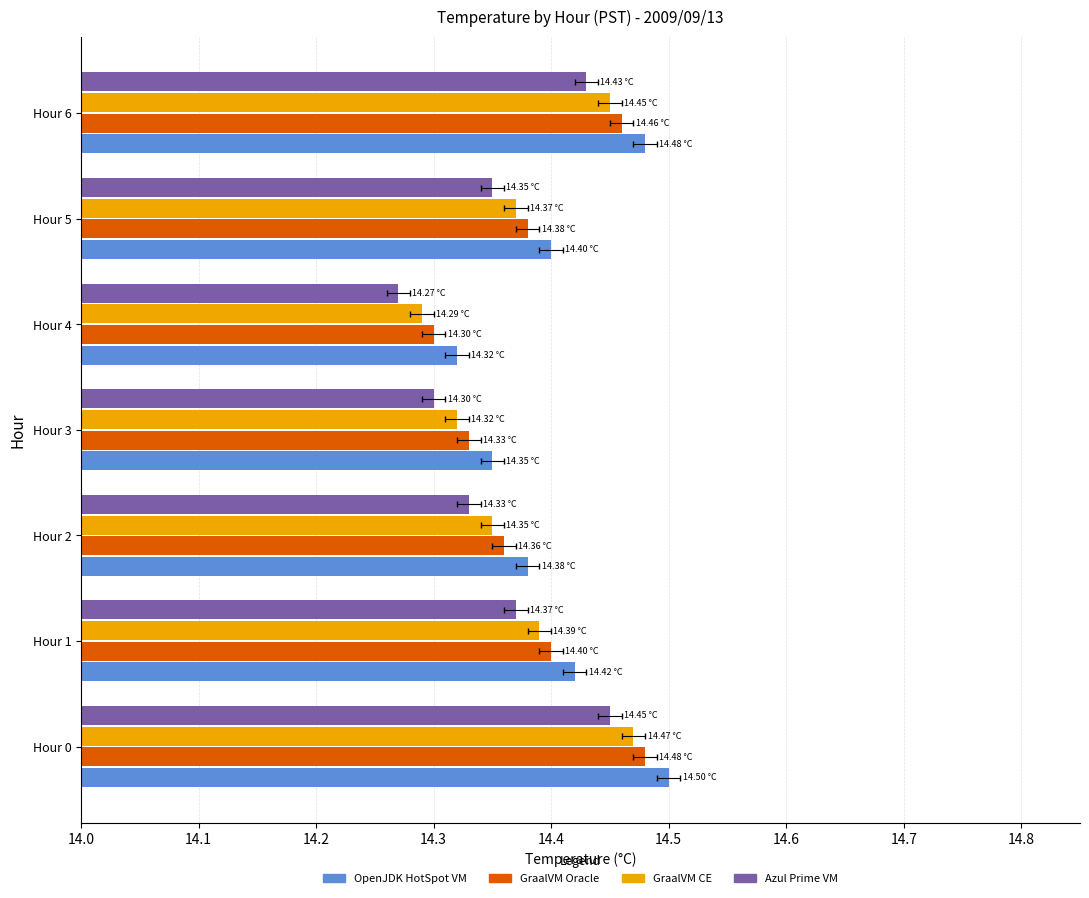

How many bars are there in each group?

4